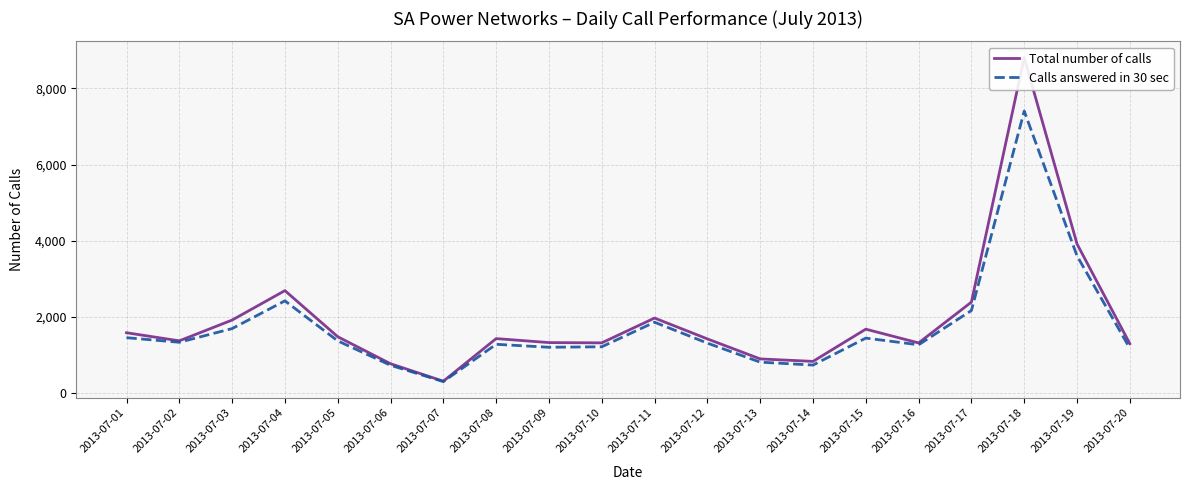

At which category is the sum across all series the highest?

2013-07-18